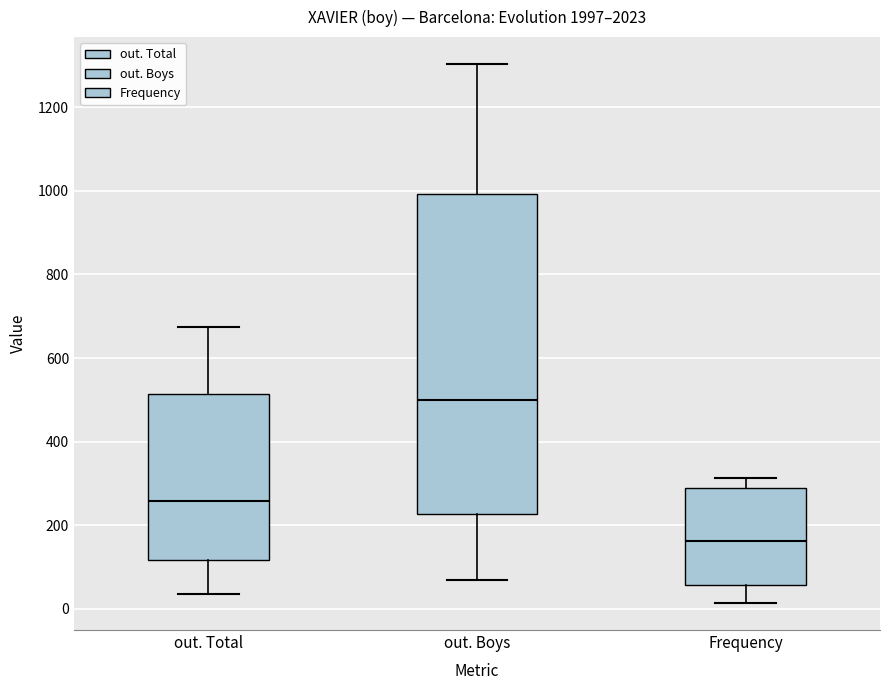

Comparing the boxes themselves (not the whiskers), which one is the tallest?

out. Boys